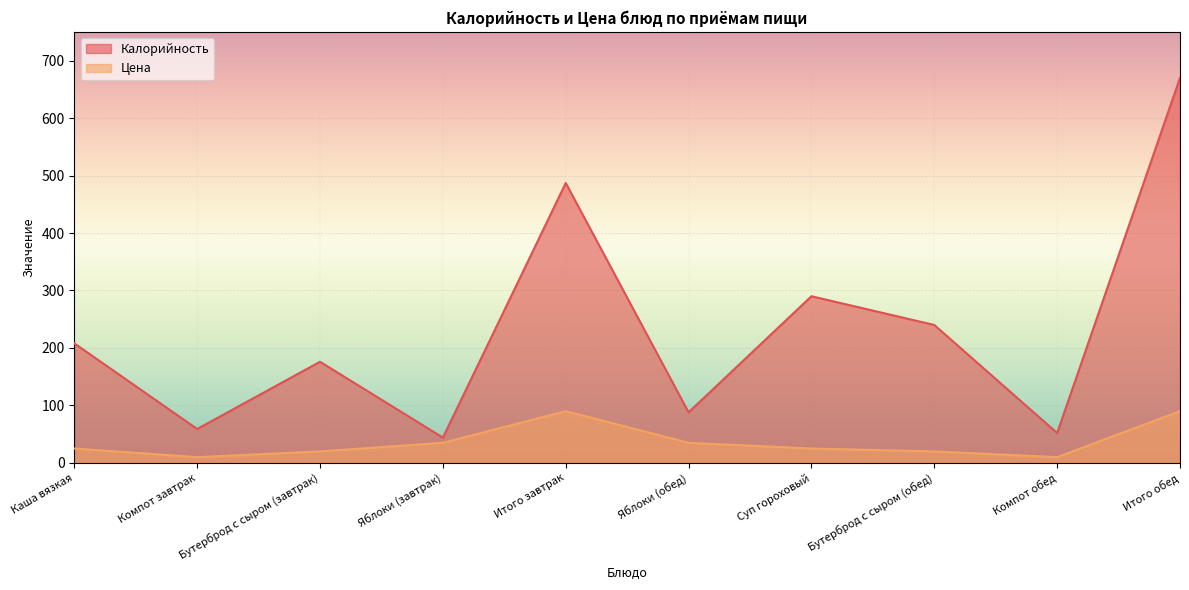

What is the average value of the Цена series?

36